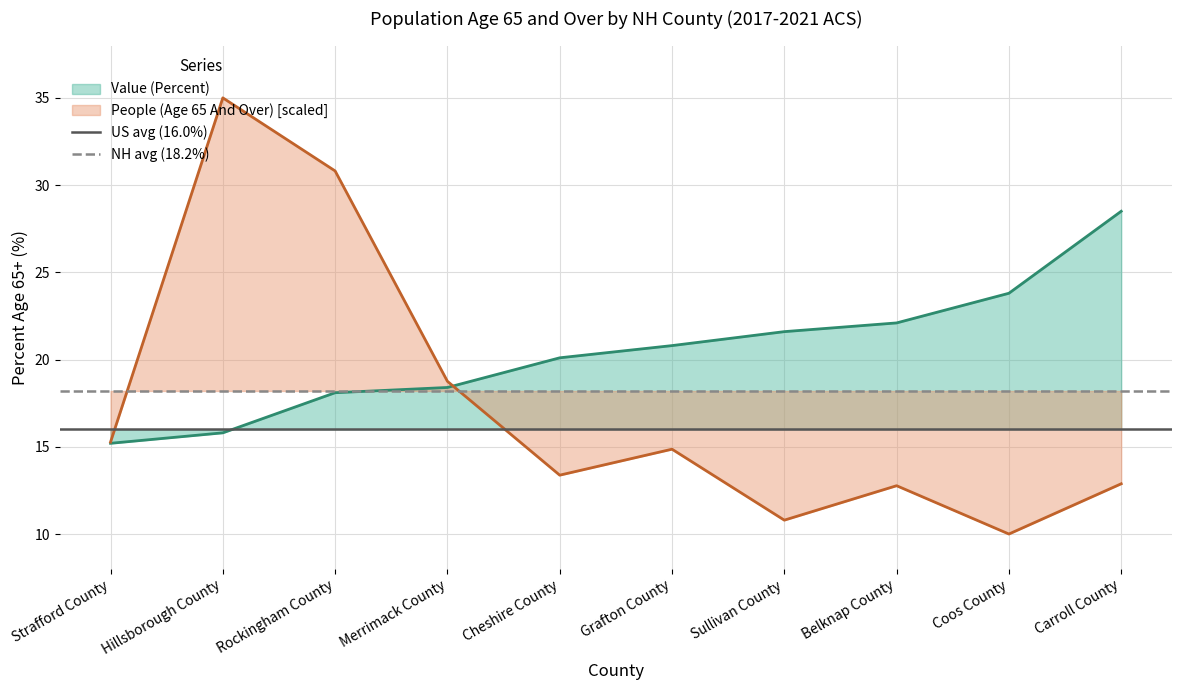

Is the value of Value (Percent) at Belknap County greater than the value of People (Age 65 And Over) [scaled] at Rockingham County?

No